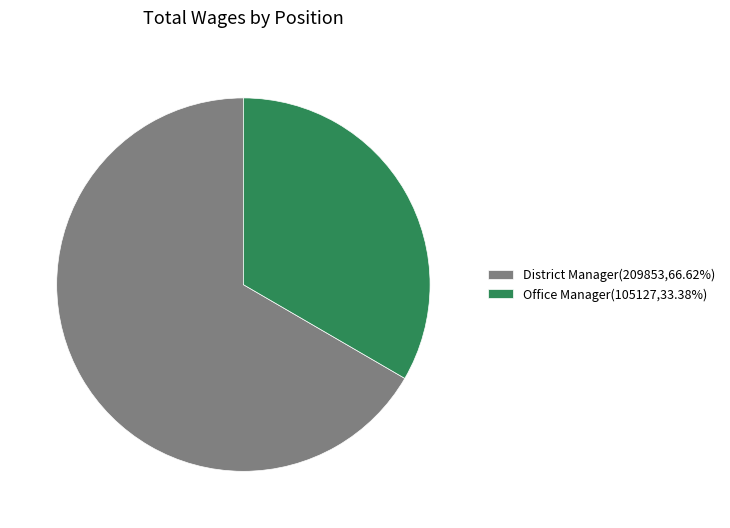

Rank the categories by value from lowest to highest.

Office Manager, District Manager